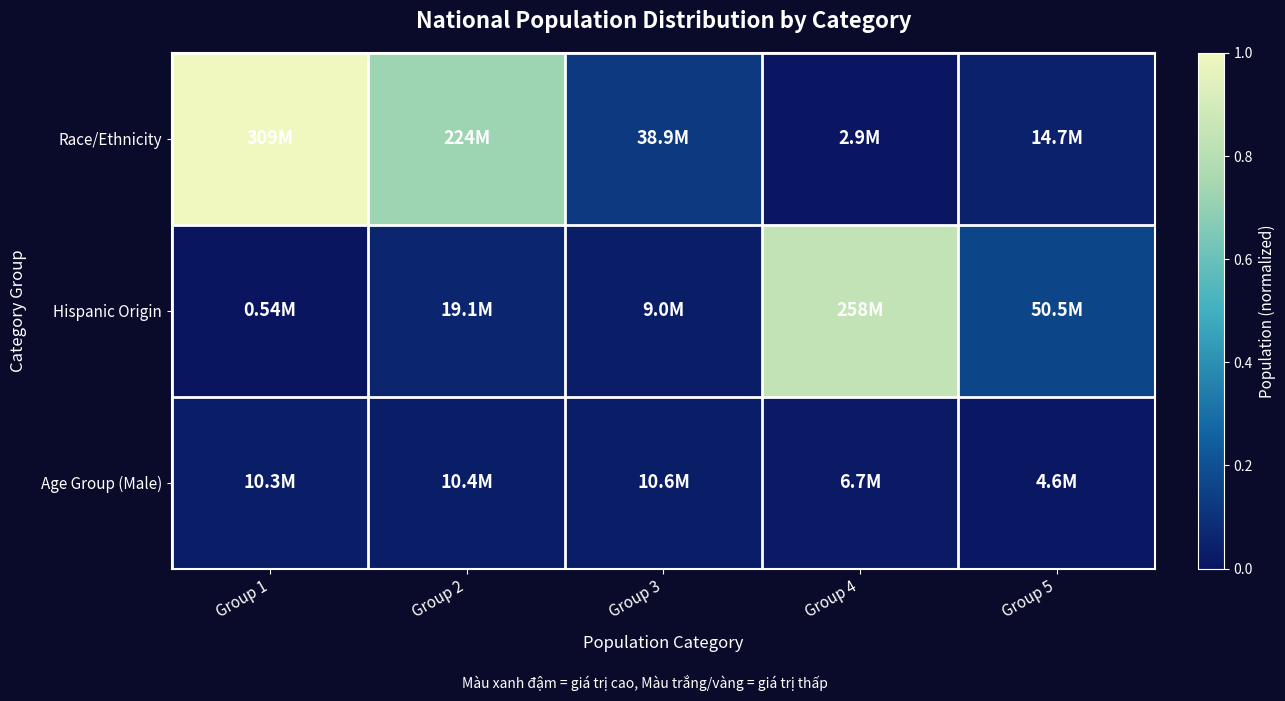

Between Group 3 and Group 4, which is larger?

Group 3